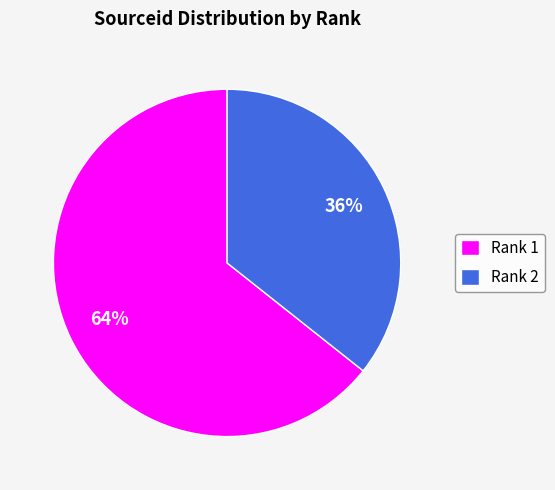

Which slice is the largest?

Rank 1